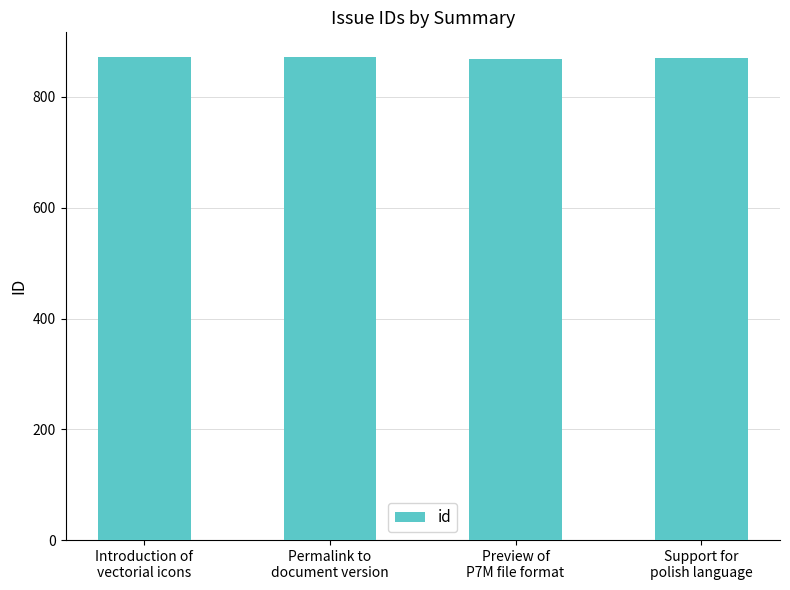

How many bars are there in total?

4